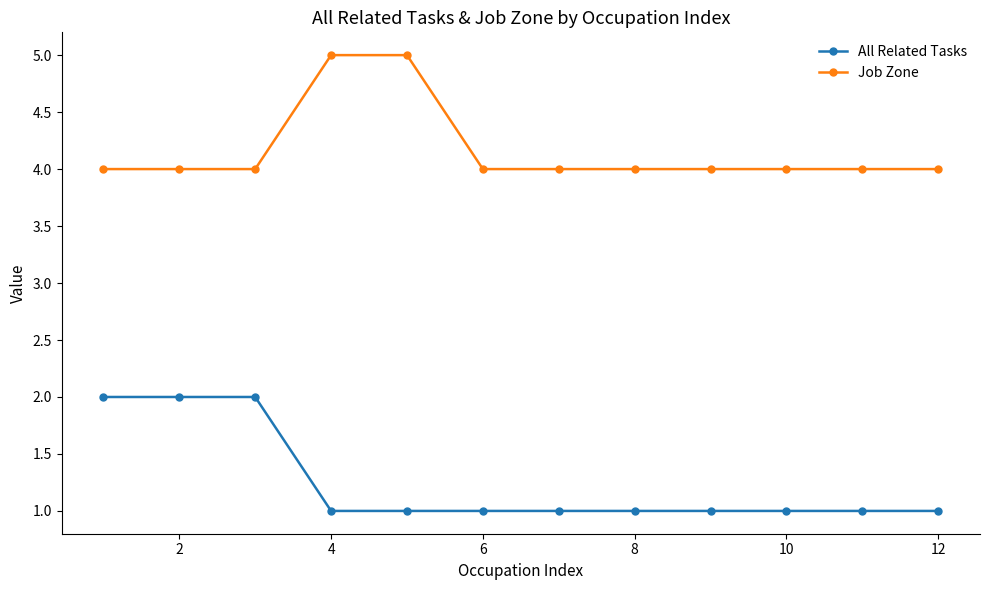

Reading left to right, transcribe all the data shown in this chart.

All Related Tasks: 2	2	2	1	1	1	1	1	1	1	1	1
Job Zone: 4	4	4	5	5	4	4	4	4	4	4	4